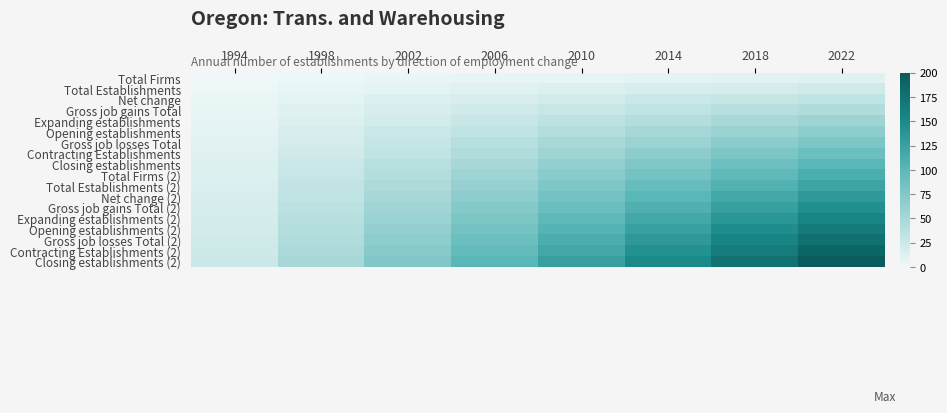

How many distinct data groups are displayed?

18